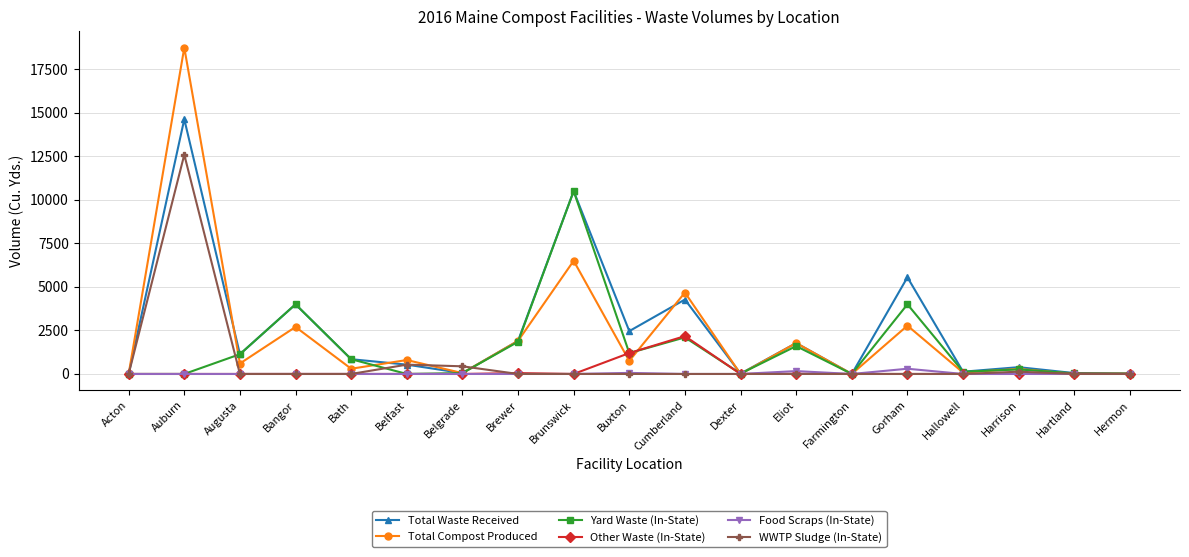

How many lines are shown in the chart?

6